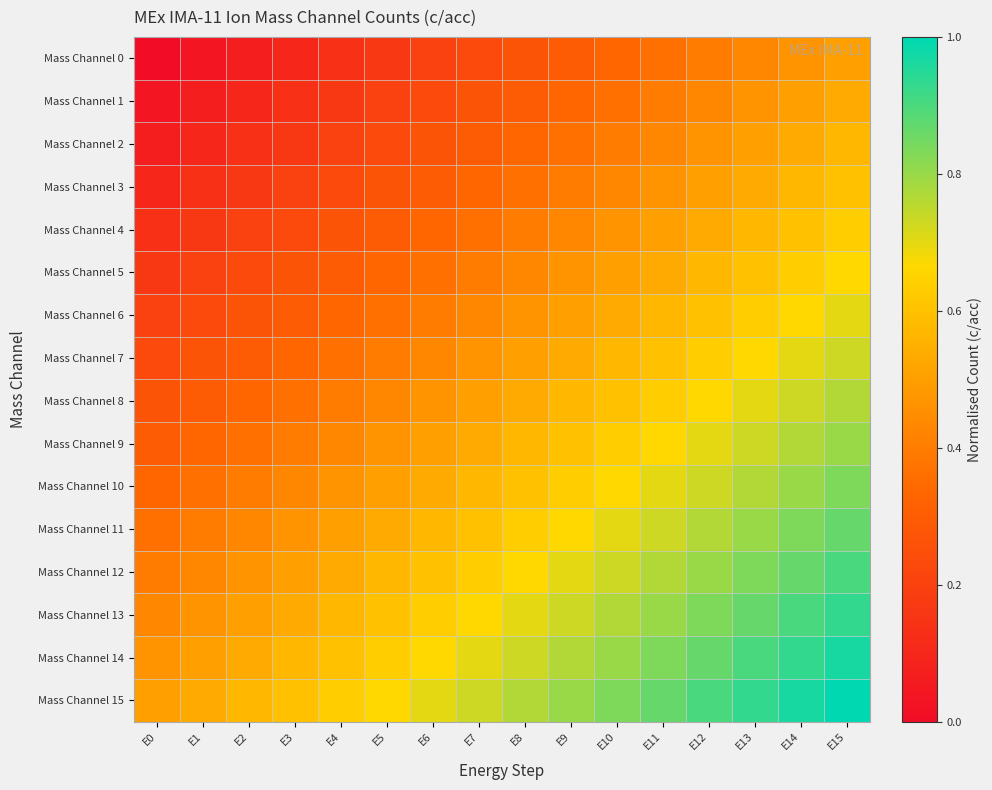

Rank the series at E9 from highest to lowest value.

Mass Channel 15, Mass Channel 14, Mass Channel 13, Mass Channel 12, Mass Channel 11, Mass Channel 10, Mass Channel 9, Mass Channel 8, Mass Channel 7, Mass Channel 6, Mass Channel 5, Mass Channel 4, Mass Channel 3, Mass Channel 2, Mass Channel 1, Mass Channel 0